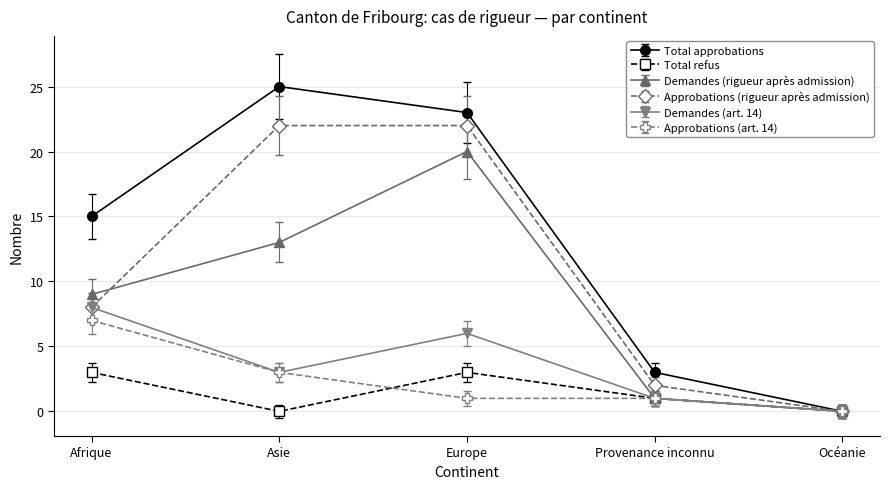

Where is the first local maximum for Total refus?

Europe